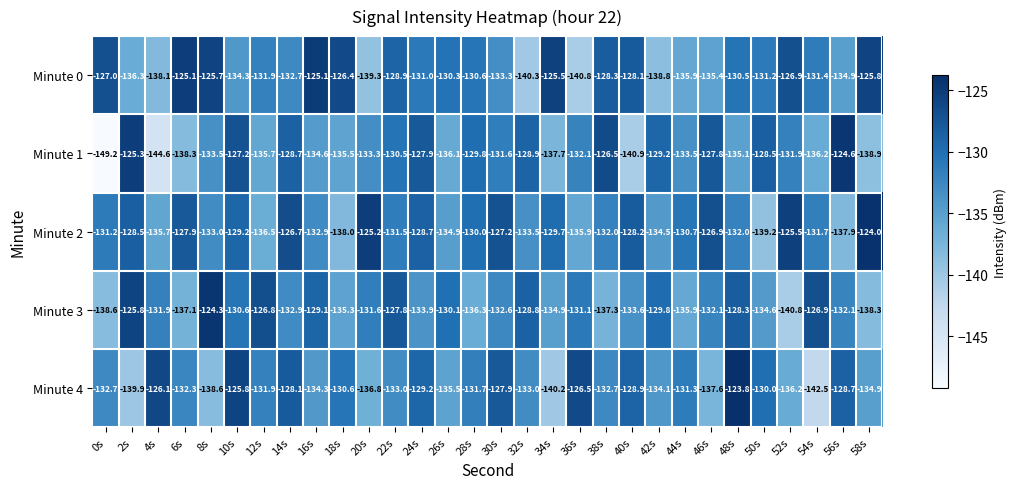

Which series has the largest total across all categories?

Minute 2